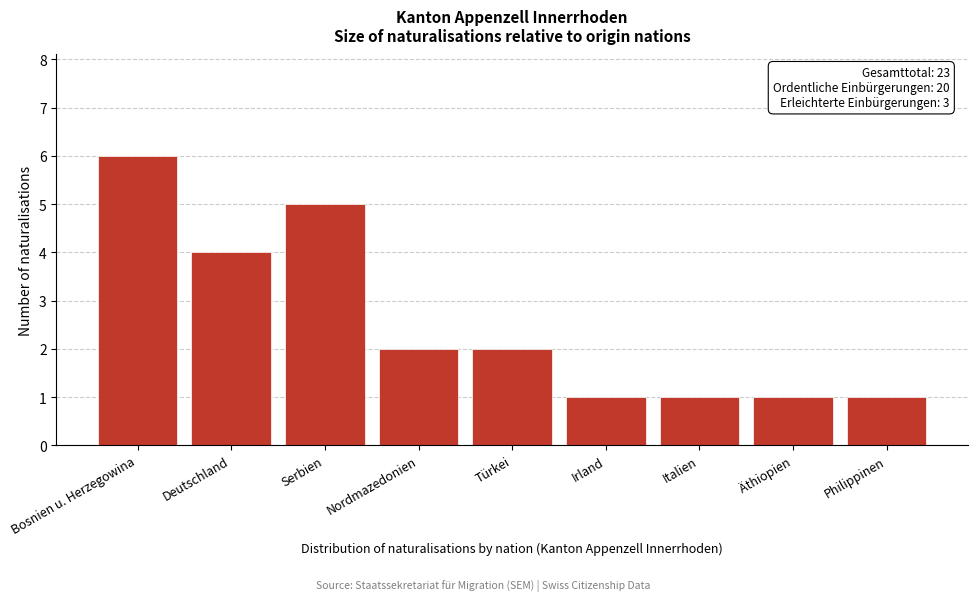

Reading left to right, list all the values displayed in this chart.

Bosnien u. Herzegowina=6	Deutschland=4	Serbien=5	Nordmazedonien=2	Türkei=2	Irland=1	Italien=1	Äthiopien=1	Philippinen=1